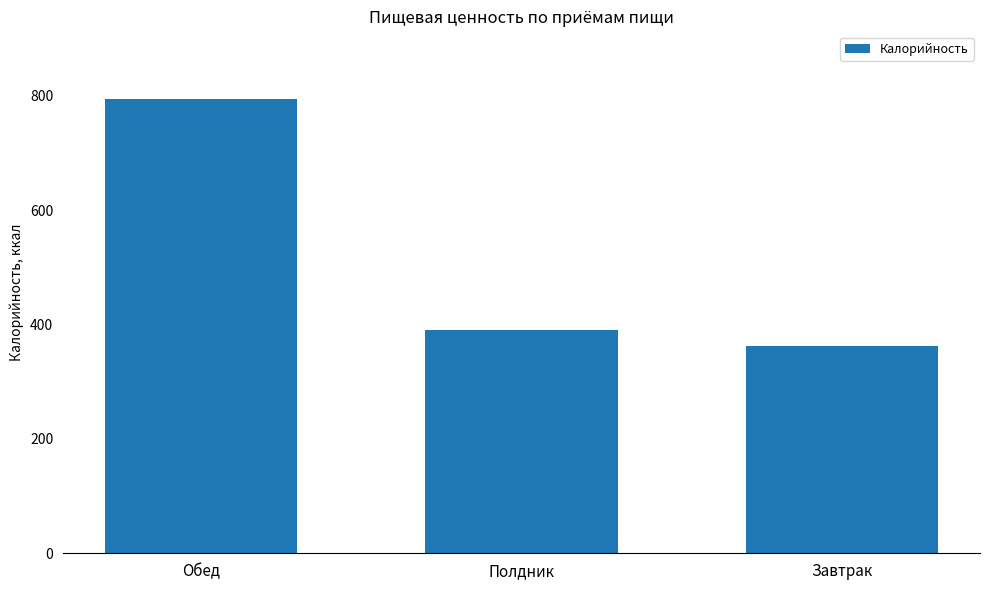

Is it true that the value at Полдник is 632.9?

False